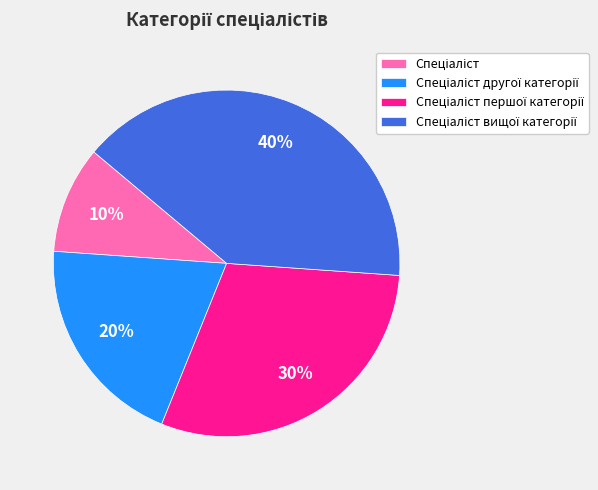

Does any single category account for the majority?

No